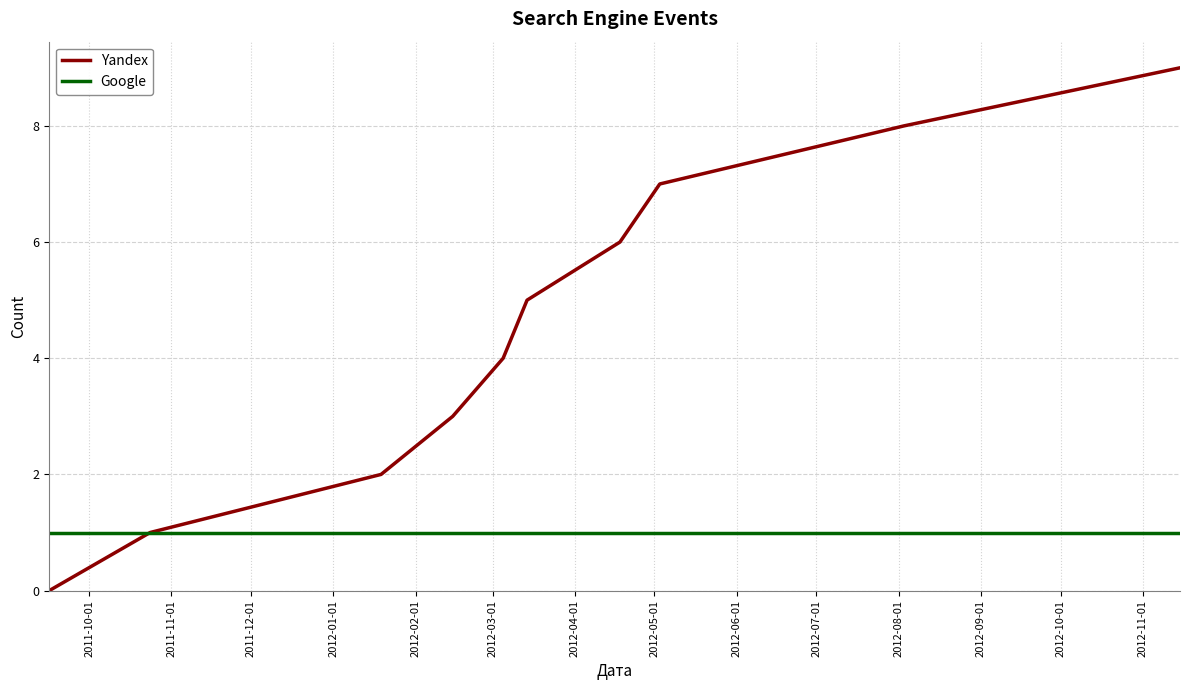

Rank the series by their maximum value, from lowest to highest.

Google, Yandex